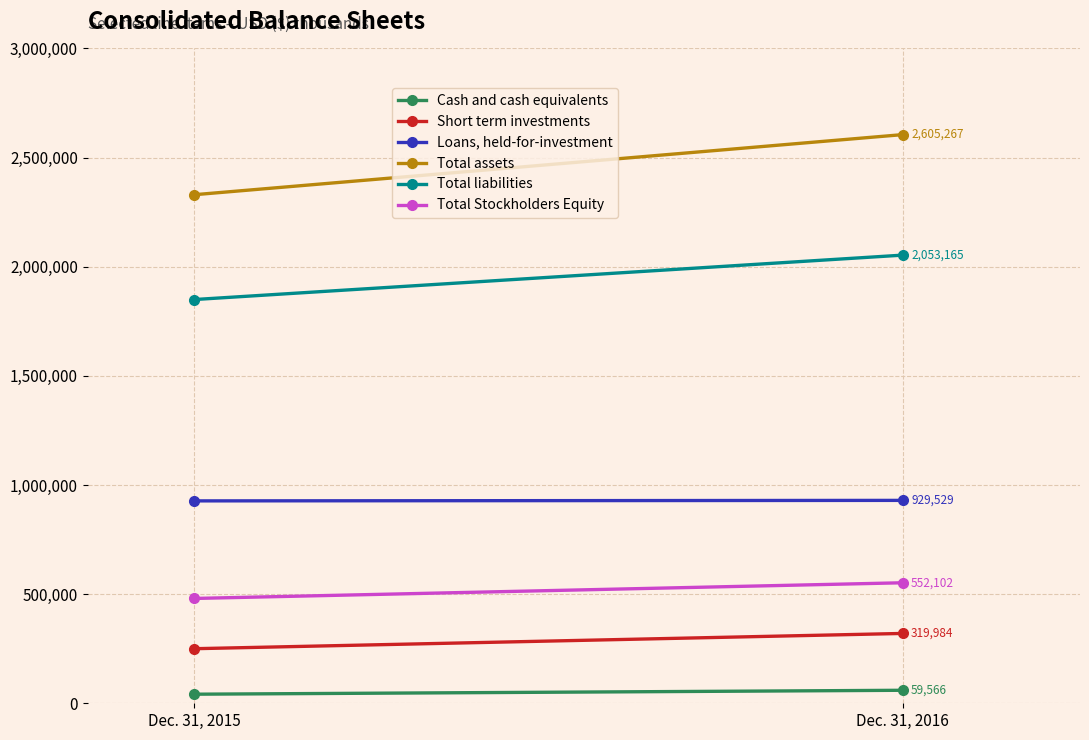

What is the difference between the highest and lowest values at Dec. 31, 2016?

2545701